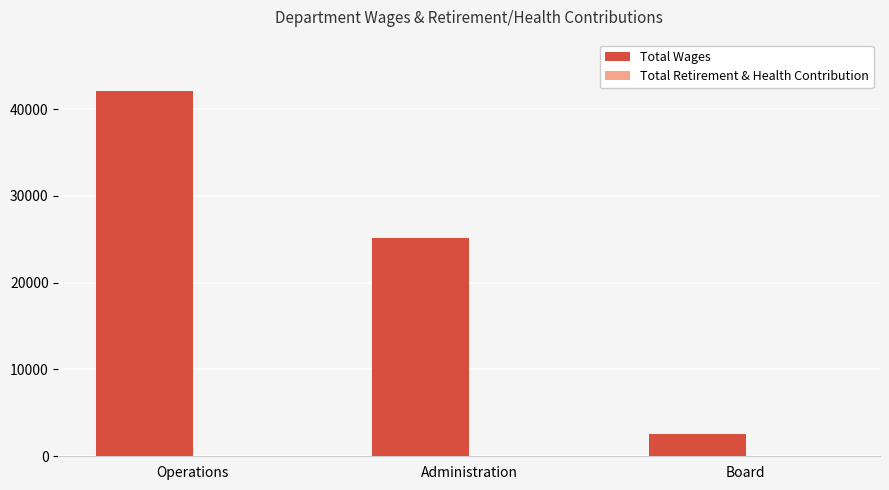

Between Board and Operations, which is larger?

Operations